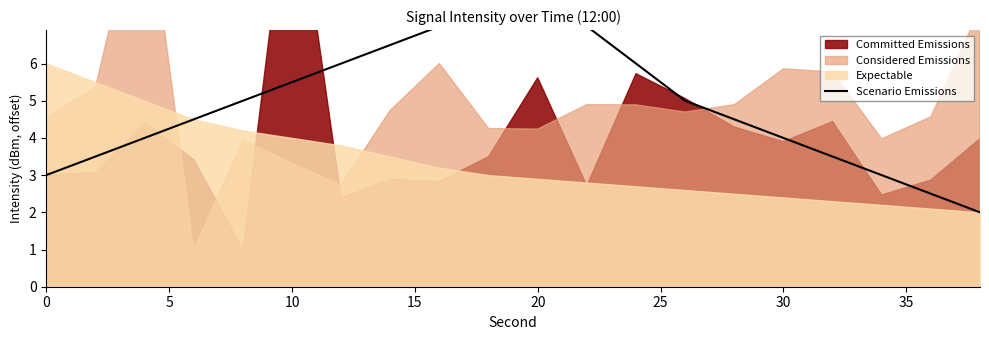

Where is the first local maximum?

20